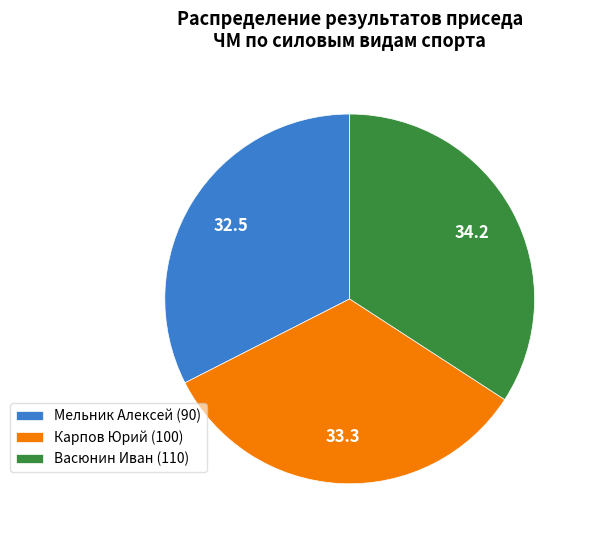

Combined, do Васюнин Иван (110) and Мельник Алексей (90) account for over 50%?

Yes